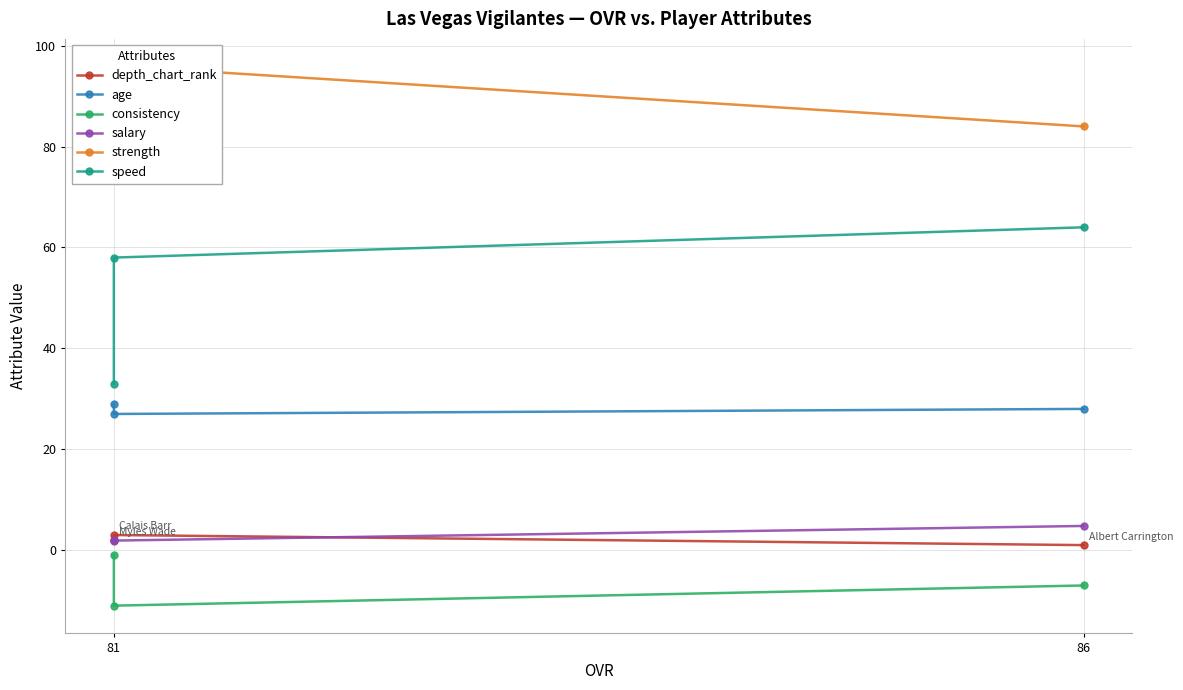

What is the sum of the age values at 86 and 81?

55.0